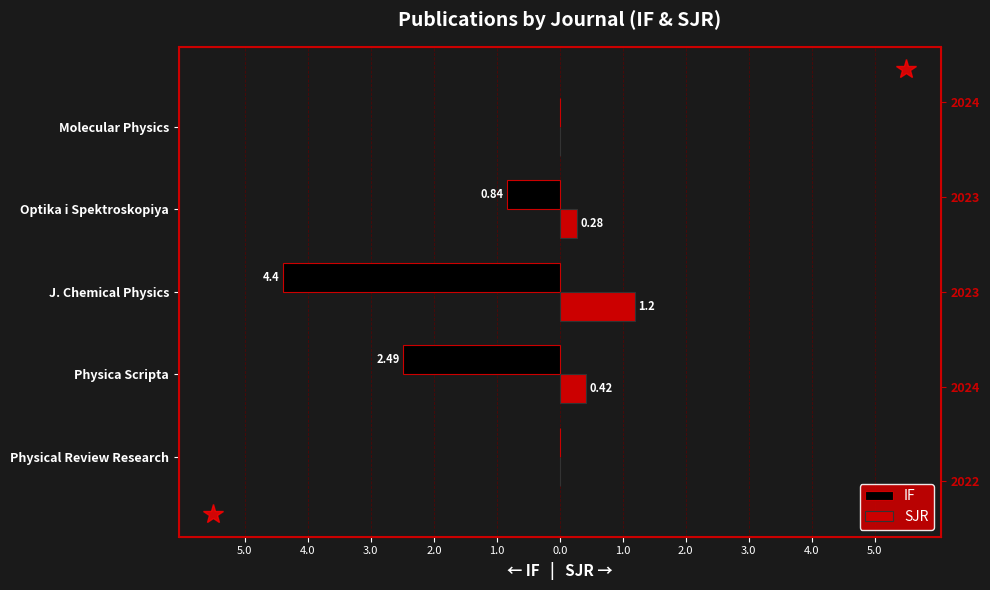

How many data points in SJR are above 0?

3